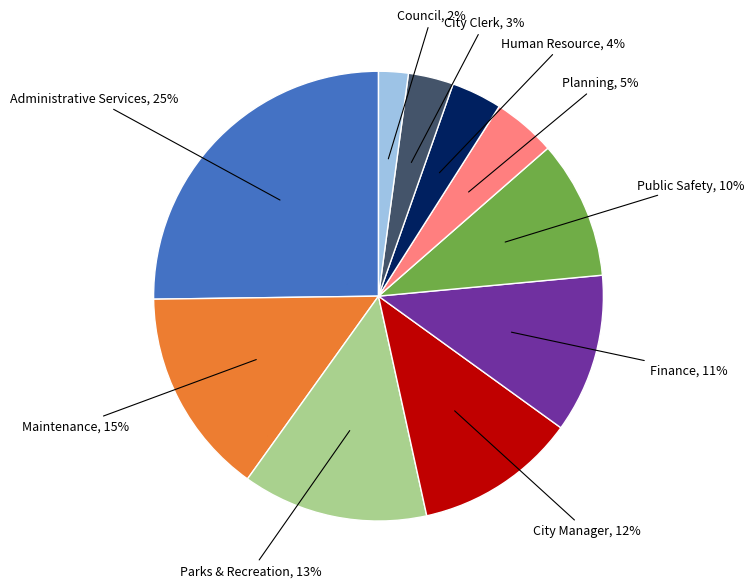

To the nearest percent, what is the average slice percentage?

10%